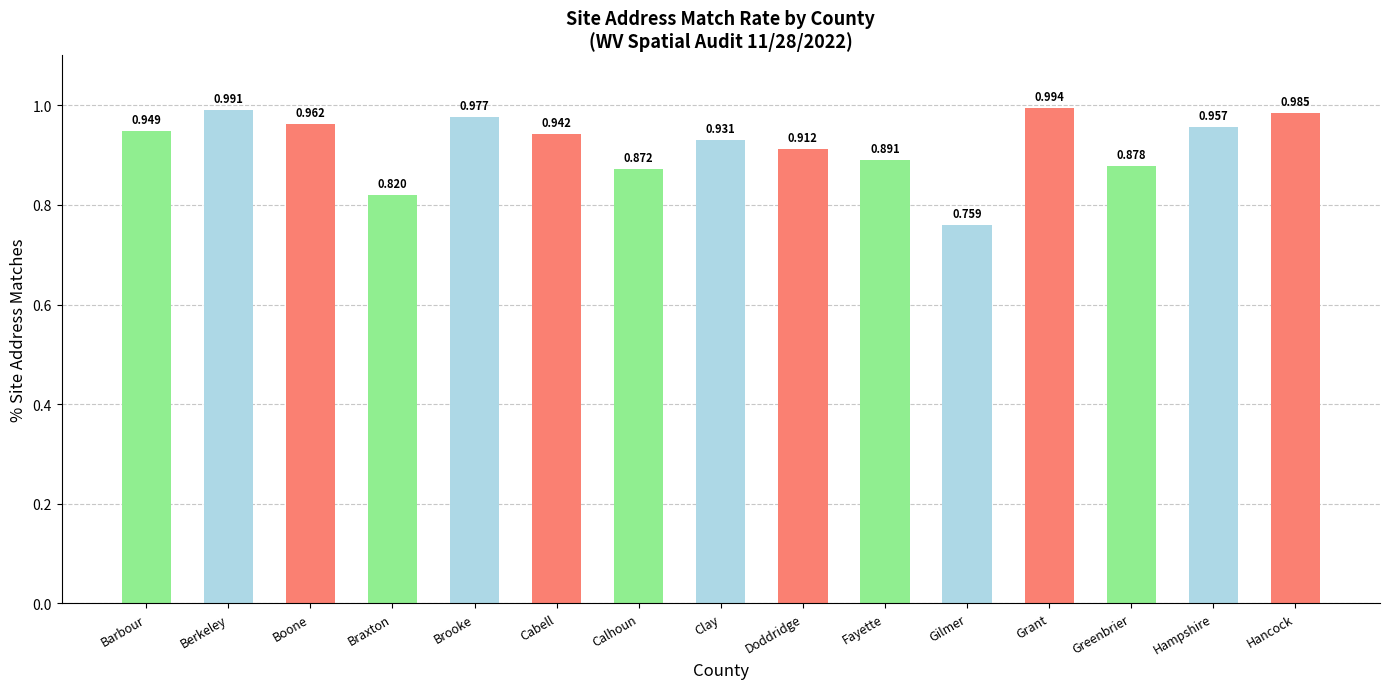

List the labels in order of value, largest first.

Grant, Berkeley, Hancock, Brooke, Boone, Hampshire, Barbour, Cabell, Clay, Doddridge, Fayette, Greenbrier, Calhoun, Braxton, Gilmer